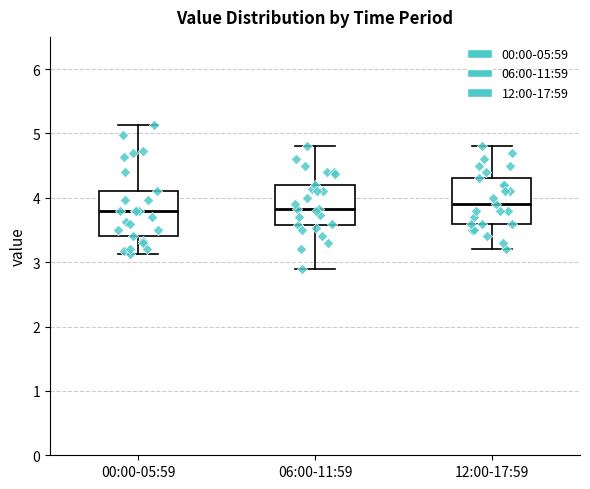

Where does the lower whisker of the box for 12:00-17:59 end on the y-axis? The values are not printed on the chart, so give them approximately, as read against the axis.

3.2